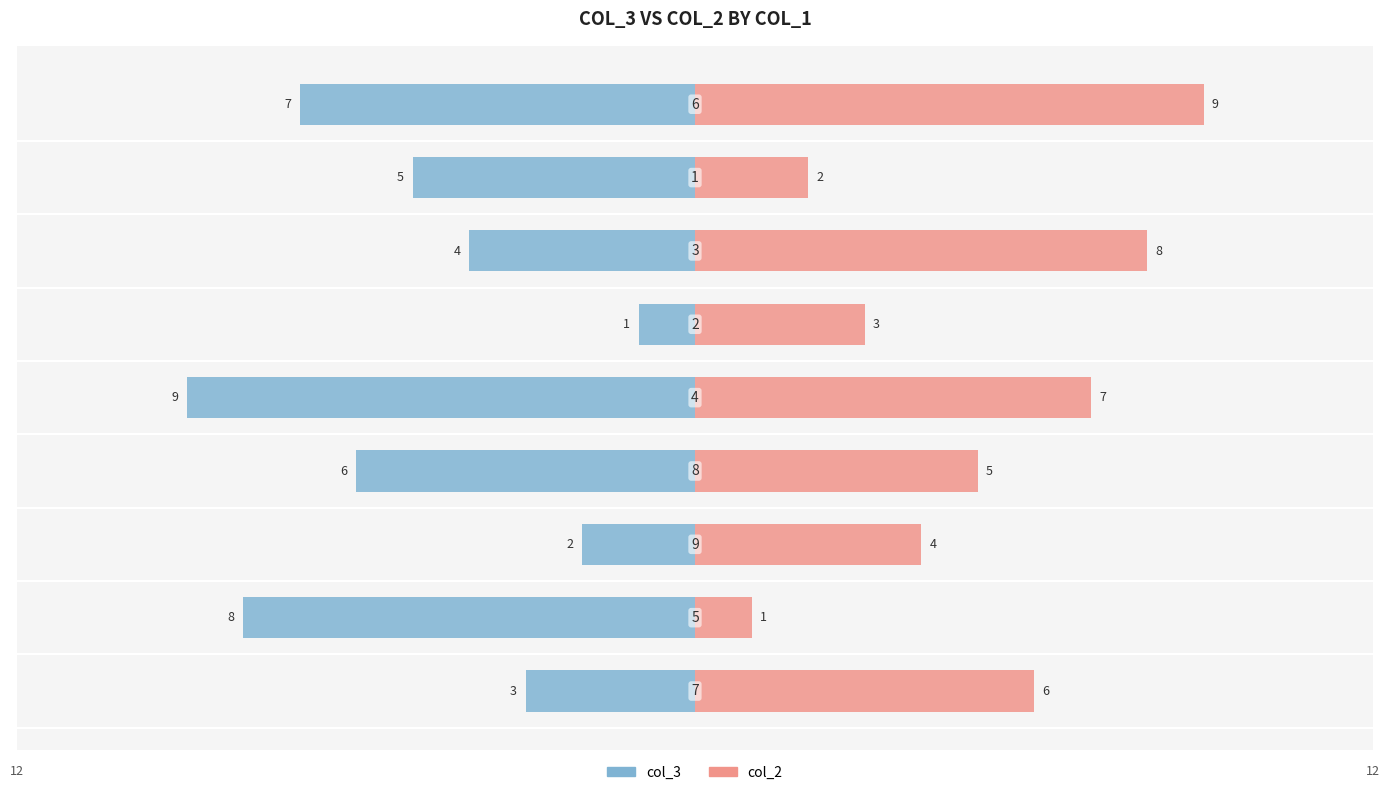

What are all the series names shown in the legend?

col_3, col_2